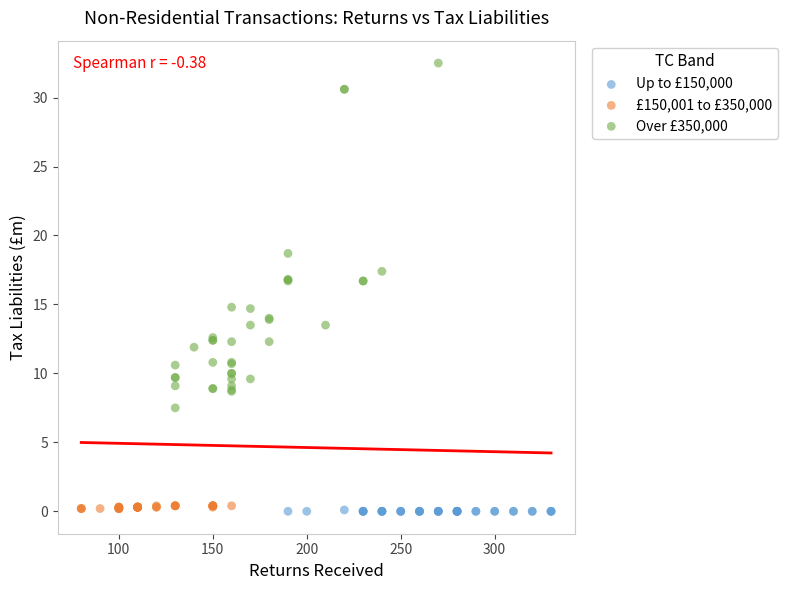

Which series contains the highest Y value?

Over £350,000